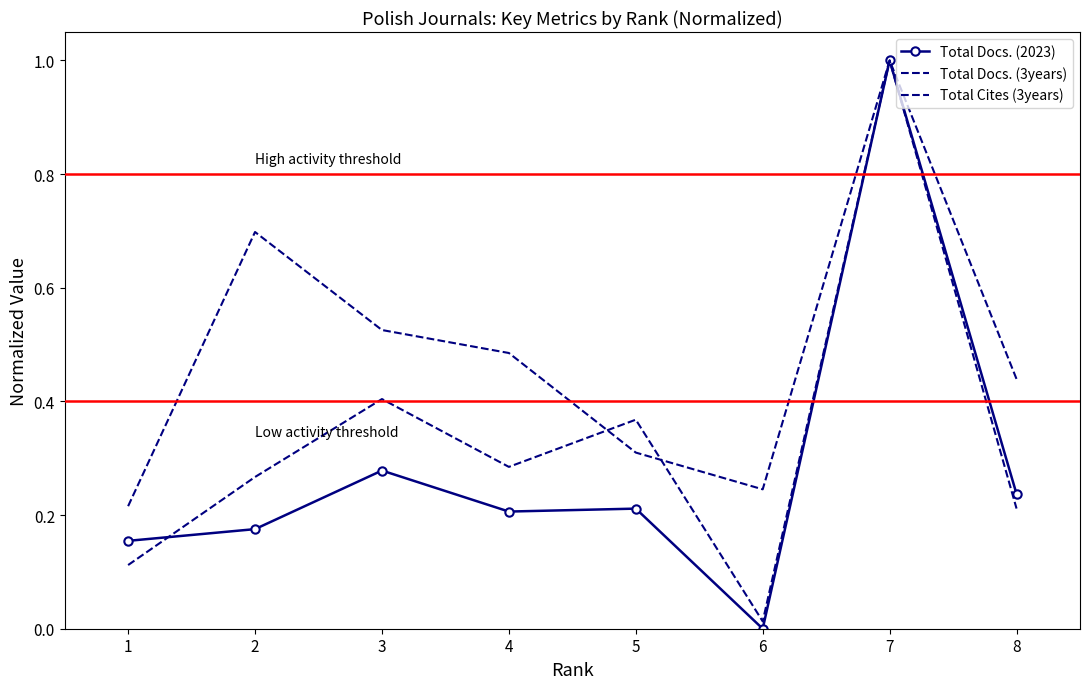

Is this an area chart (filled region under the line)?

No